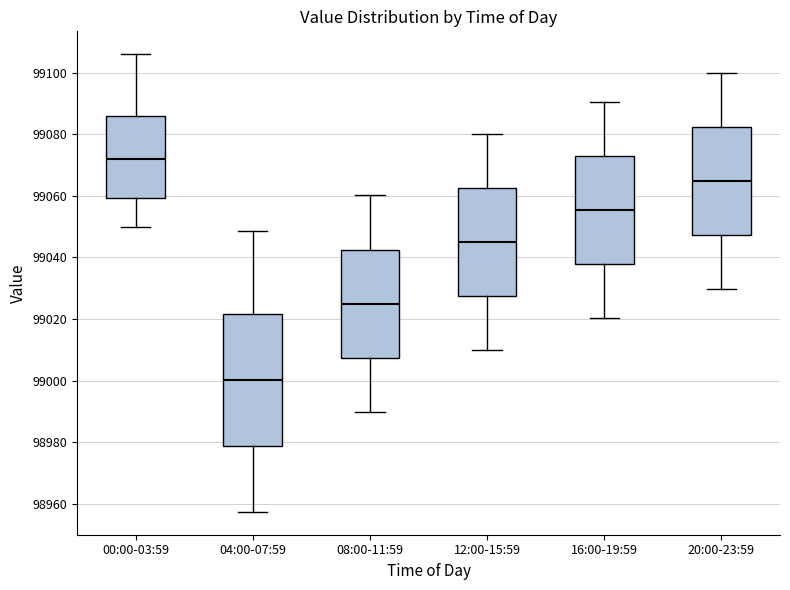

Reading left to right, read every box against the y-axis: the position of its median line, the range the box covers, and the ends of its whiskers. The values are not printed on the chart, so give them approximately, as read against the axis.

00:00-03:59: median 99072, box 99060 to 99086, whiskers 99050 to 99106
04:00-07:59: median 99000, box 98978 to 99022, whiskers 98958 to 99048
08:00-11:59: median 99026, box 99008 to 99042, whiskers 98990 to 99060
12:00-15:59: median 99046, box 99028 to 99062, whiskers 99010 to 99080
16:00-19:59: median 99056, box 99038 to 99072, whiskers 99020 to 99090
20:00-23:59: median 99064, box 99048 to 99082, whiskers 99030 to 99100